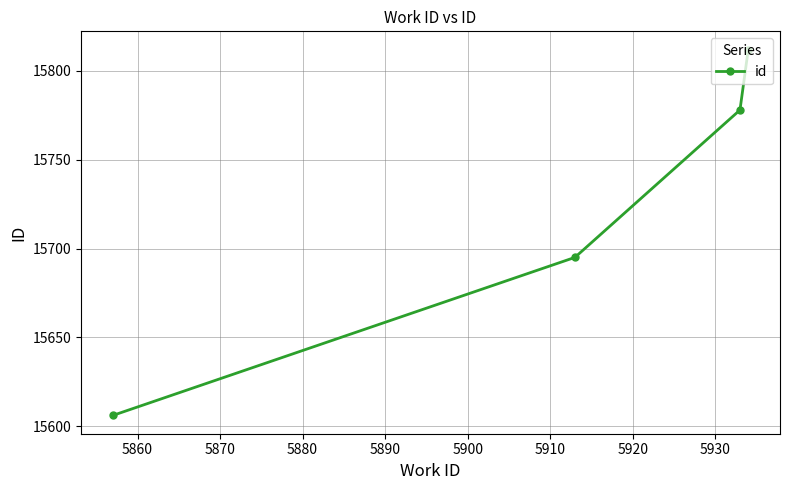

What is the smallest value displayed?

15606